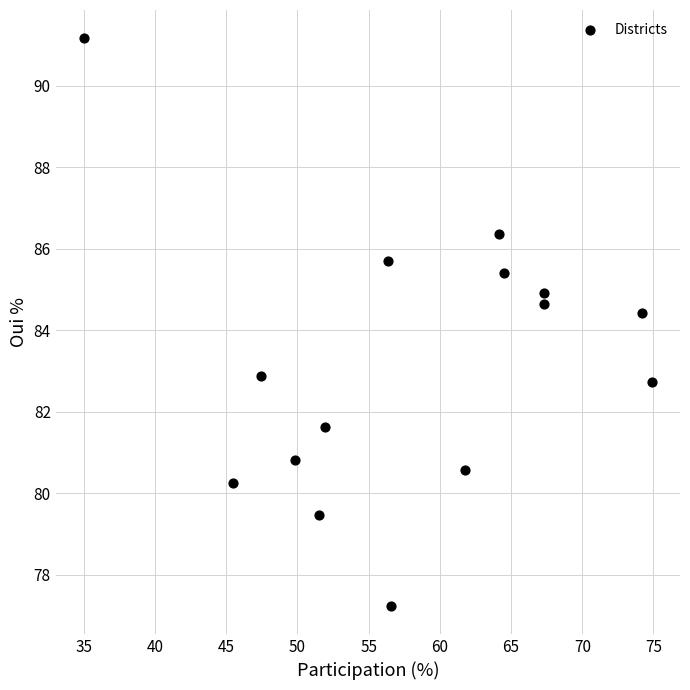

What is the range of X values (max minus min)?

39.9